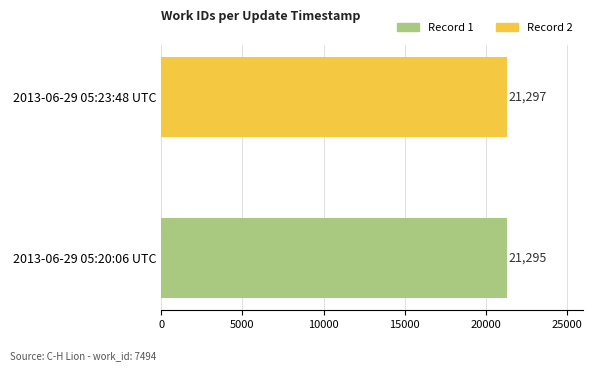

Rank the categories by value from highest to lowest.

2013-06-29 05:23:48 UTC, 2013-06-29 05:20:06 UTC